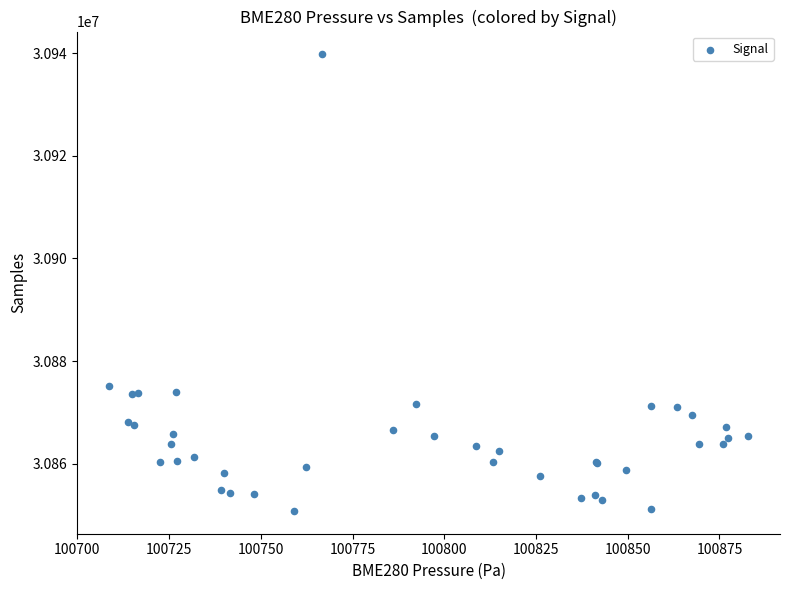

What Y value in the scatter plot is closest to 30895293?

30875154